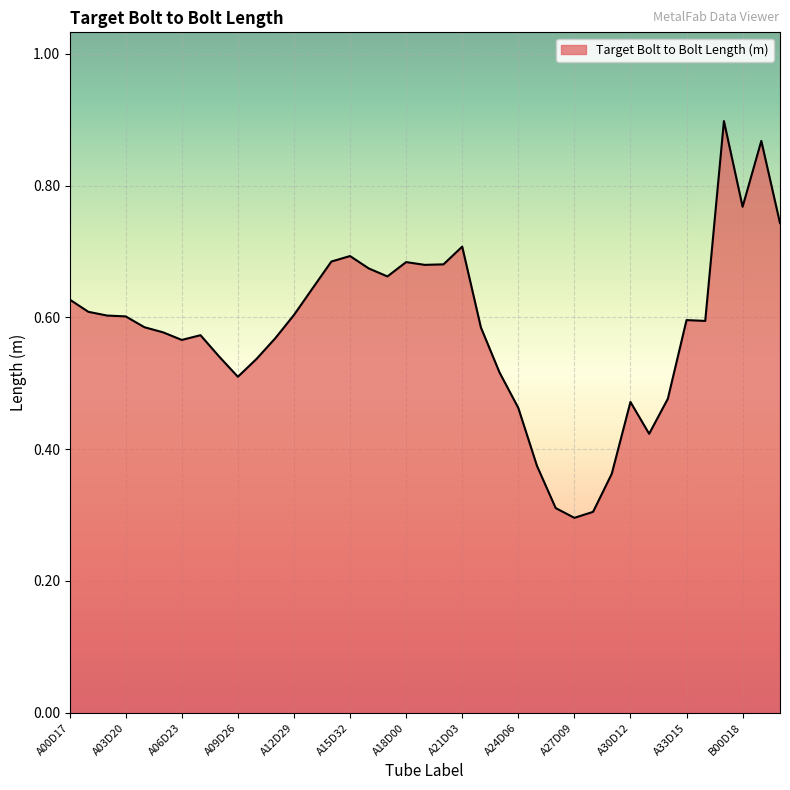

What is the minimum value shown in the chart?

0.3